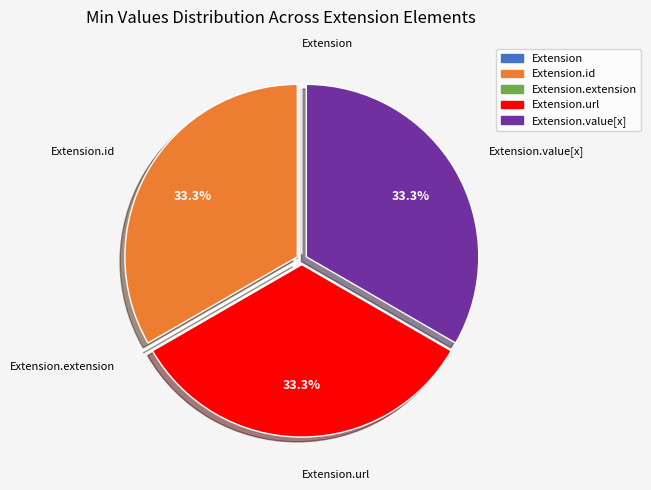

Is there a majority slice in this chart?

No